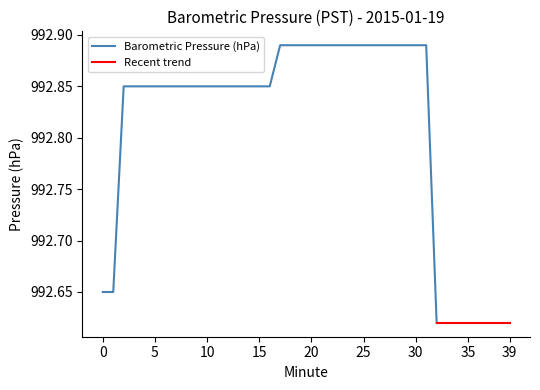

How many series are shown in this chart?

2